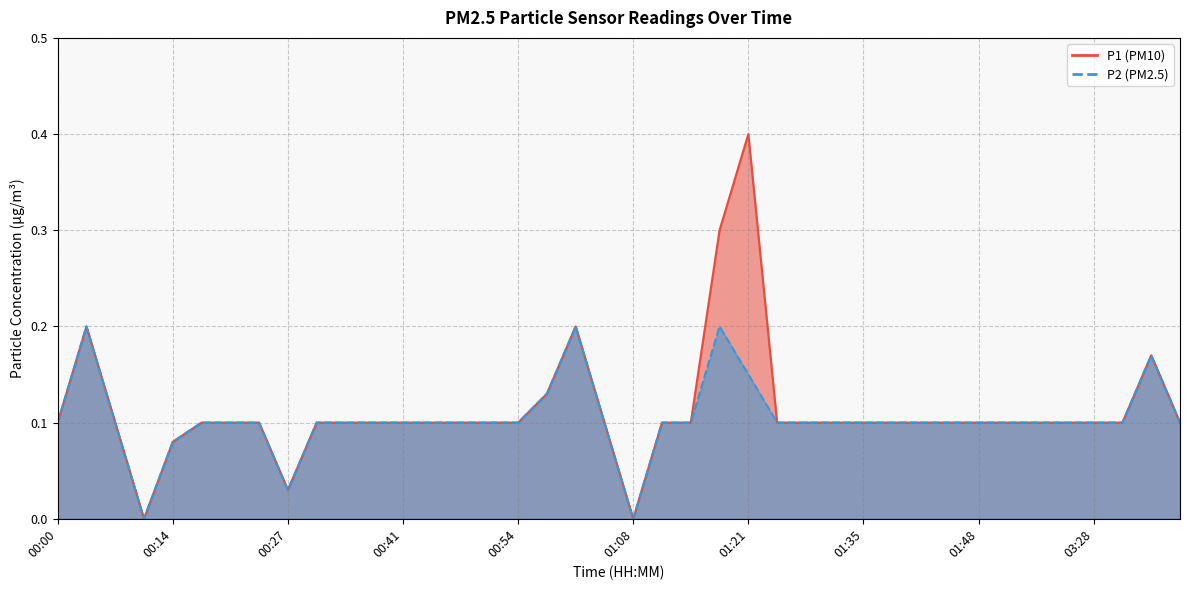

What is the total value across all series at 00:41?

0.2